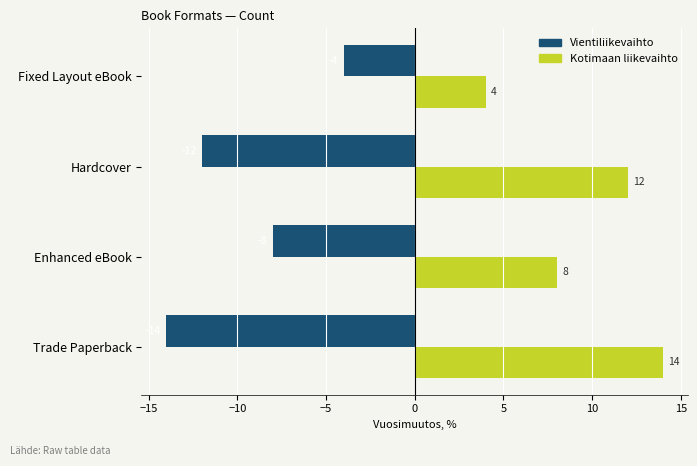

What is the difference between the second highest and minimum values in the Kotimaan liikevaihto series?

8